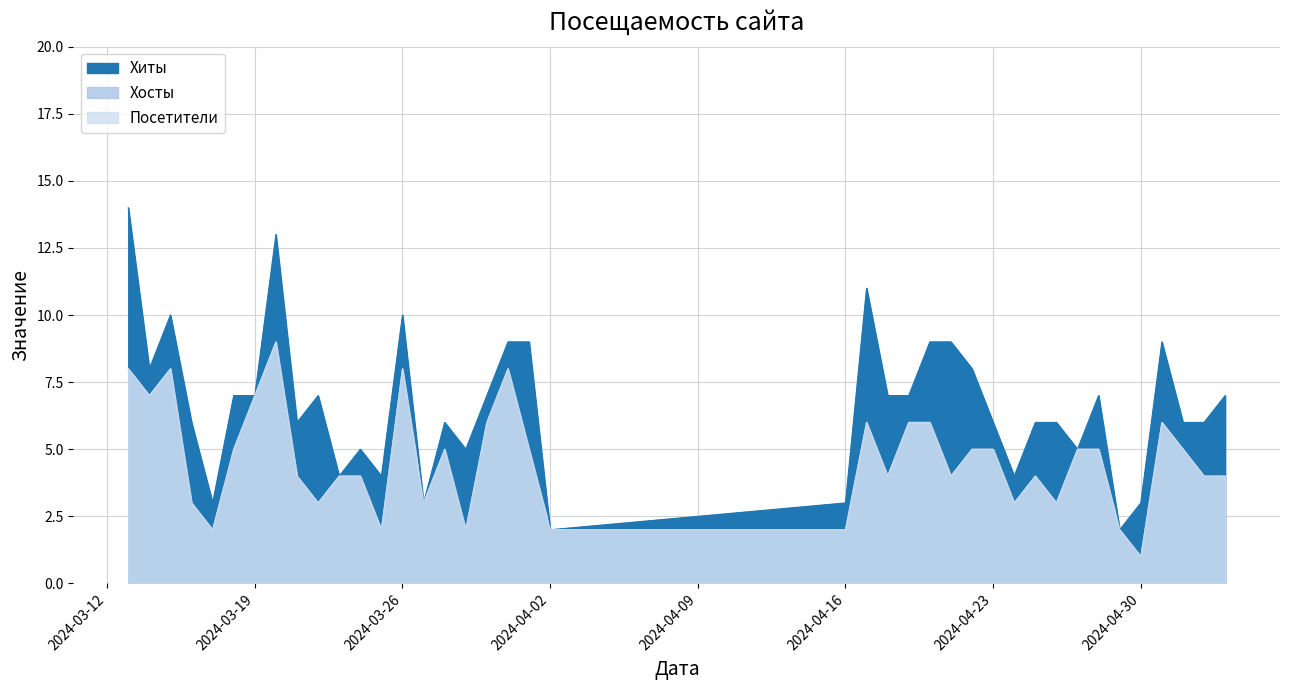

What are all the series names shown in the legend?

Хиты, Хосты, Посетители